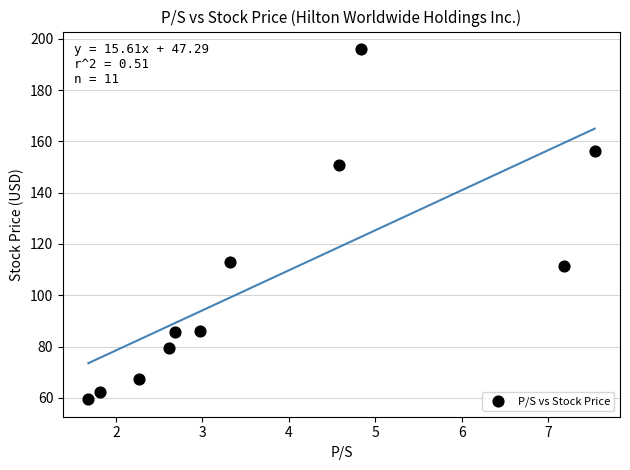

What is the average Y value?

106.1